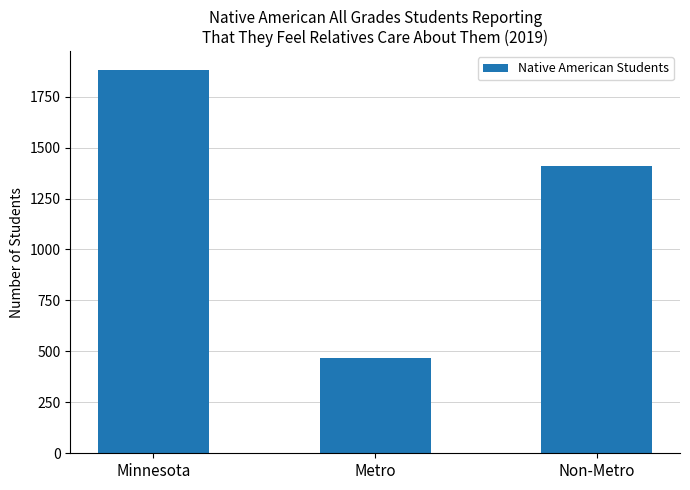

What is the sum of all values?

3758